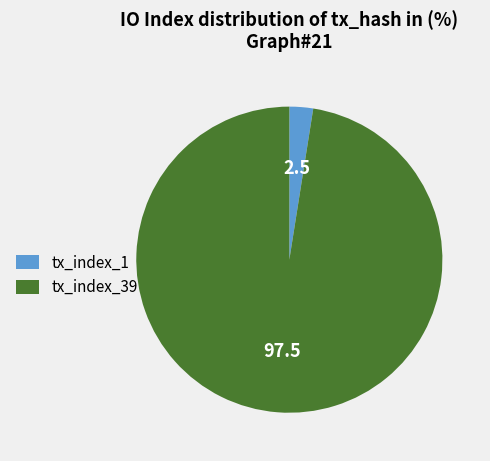

Rank the categories by value from lowest to highest.

tx_index_1, tx_index_39